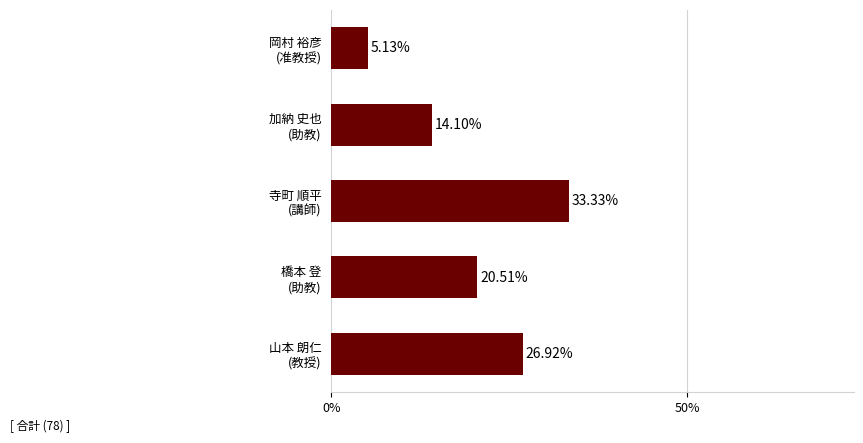

Are the bars horizontal?

Yes